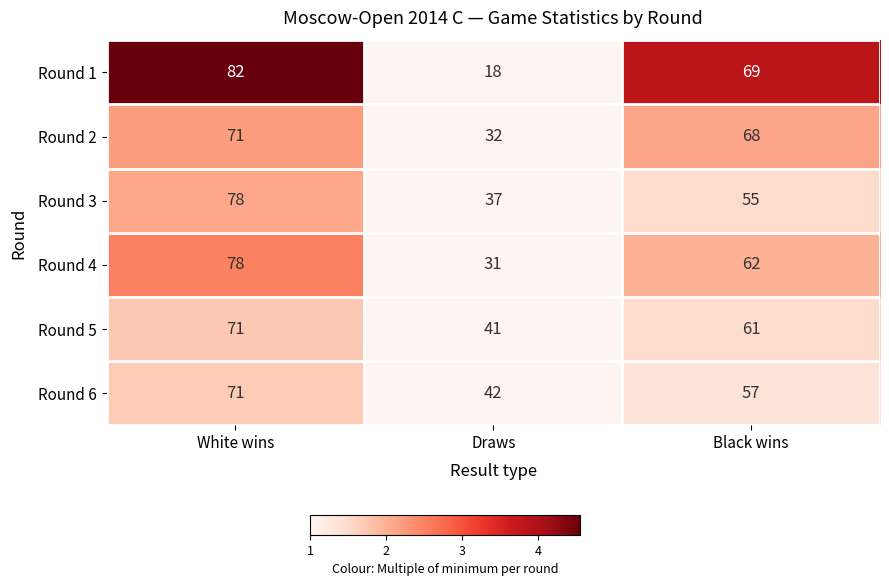

Which label corresponds to the smallest value in the chart?

Draws